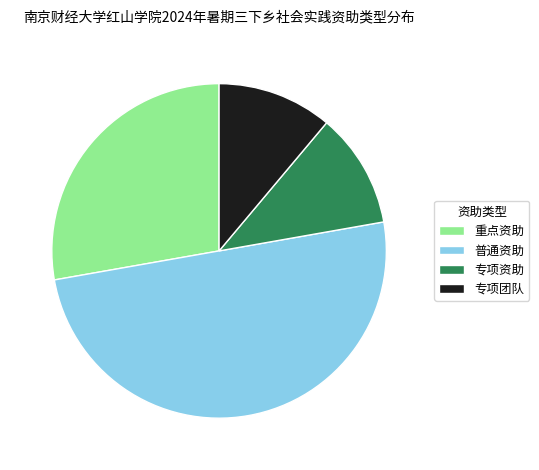

Does 专项资助 represent more than half of the total?

No